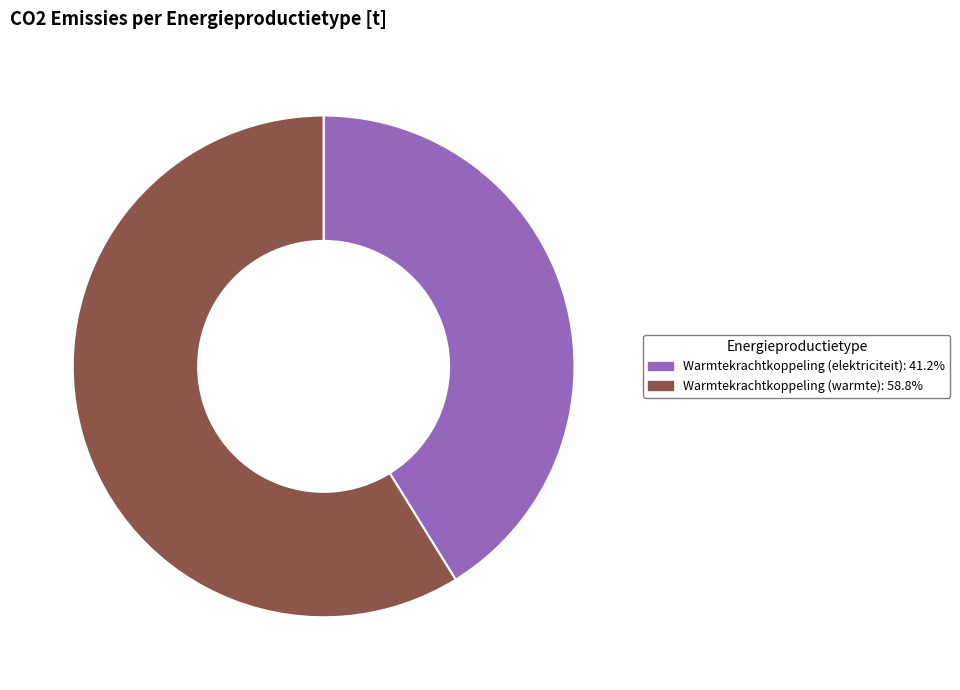

Is there a majority slice in this chart?

Yes